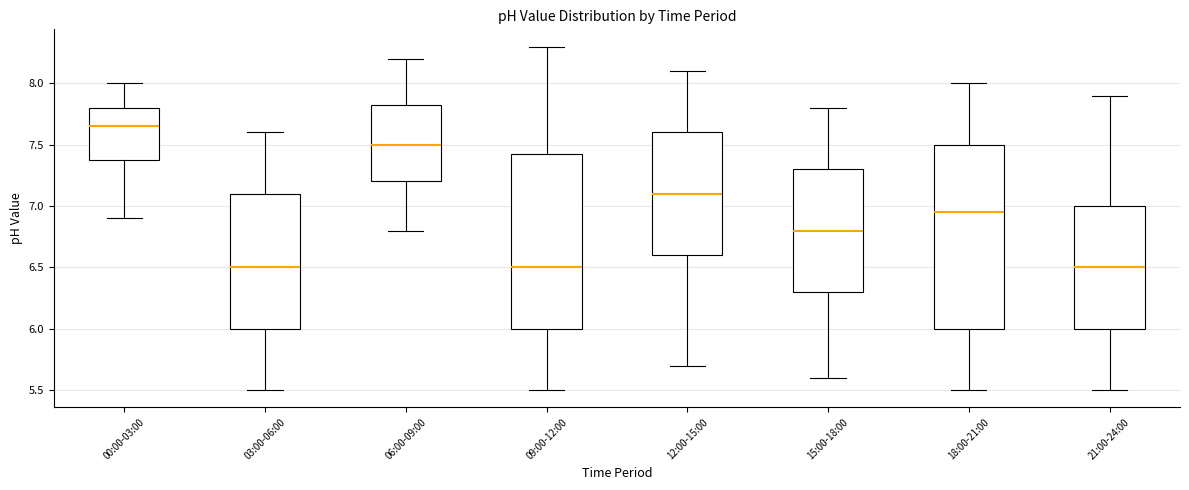

Where is the upper edge of the box for 15:00-18:00 on the y-axis? The values are not printed on the chart, so give them approximately, as read against the axis.

7.30